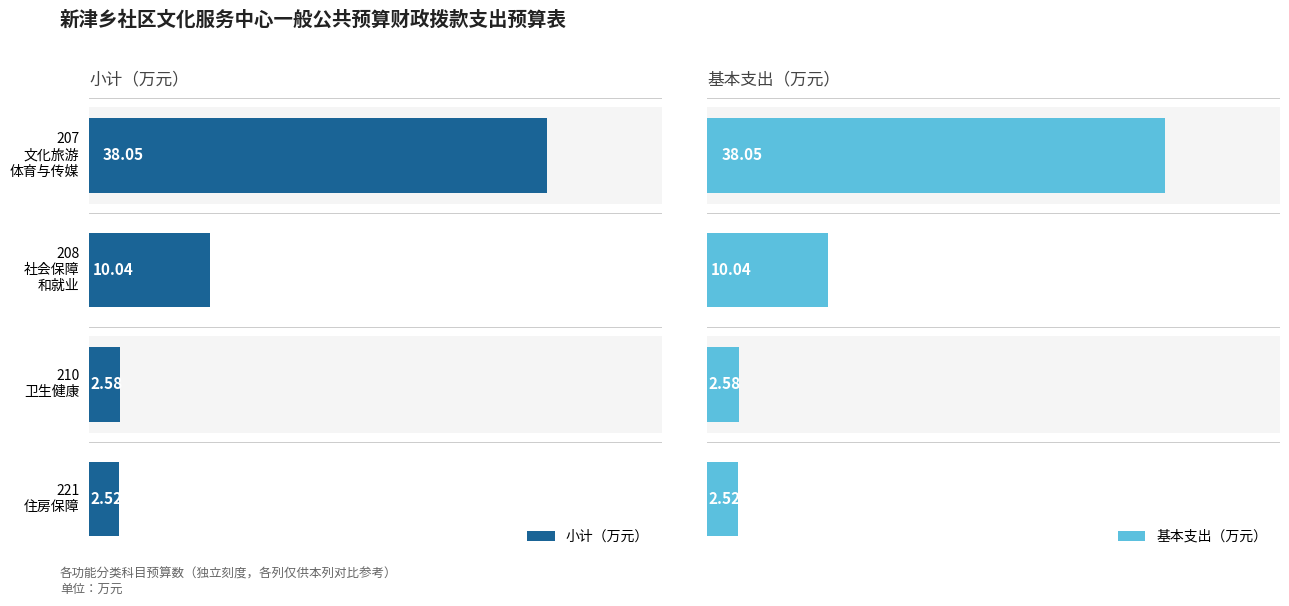

At how many categories does at least one series exceed 29?

1